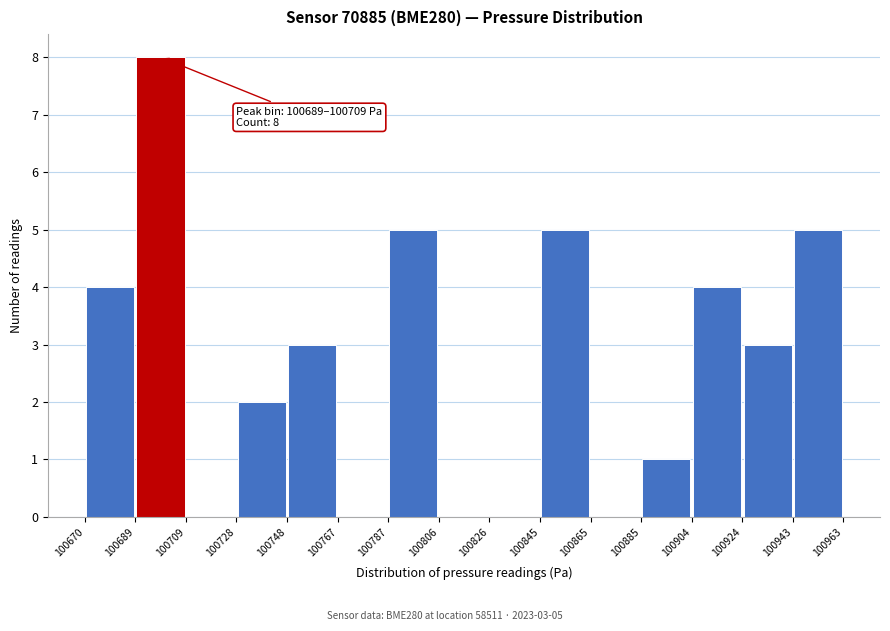

Over which range of the x-axis is the bar tallest?

100689 to 100709